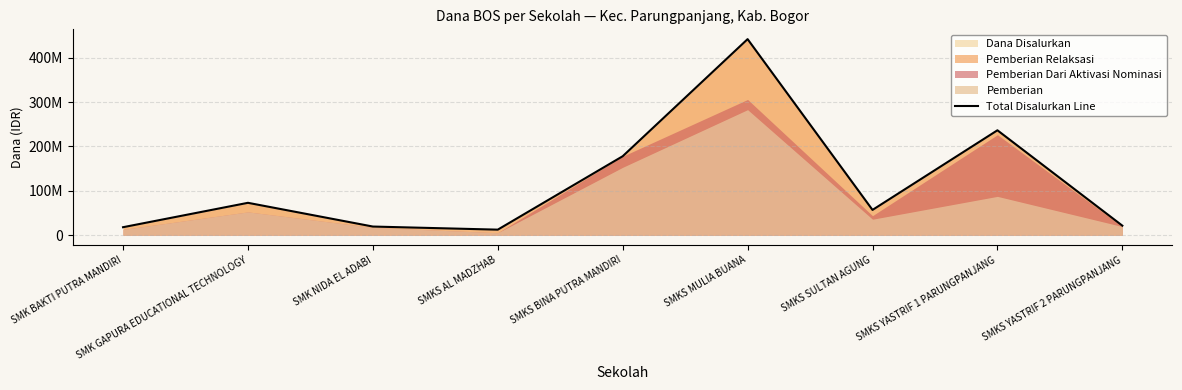

At which label does the data first exceed 57000000?

SMK GAPURA EDUCATIONAL TECHNOLOGY